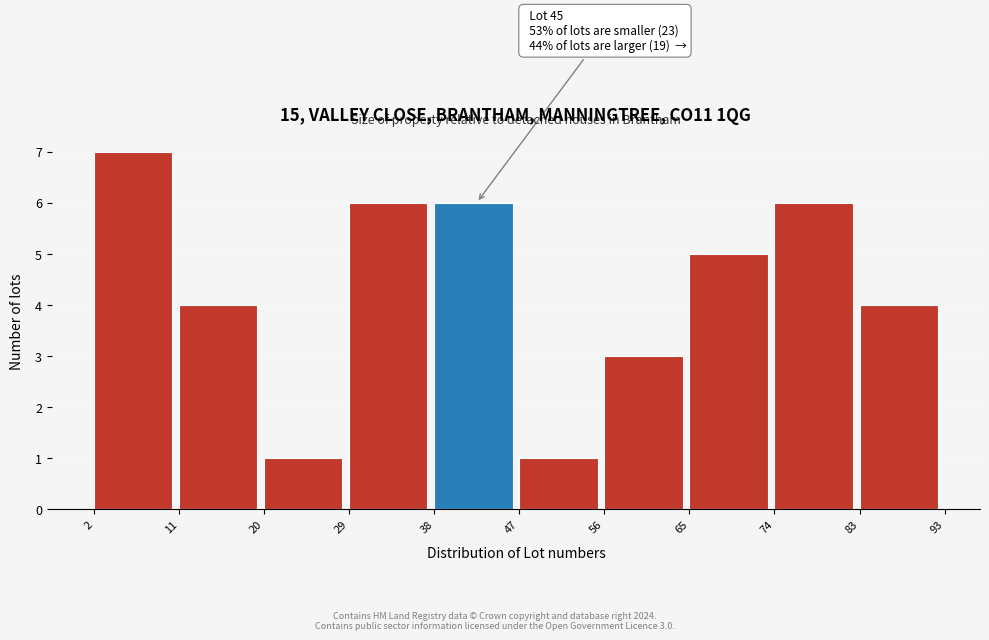

Which range on the x-axis has the tallest bar?

2 to 11